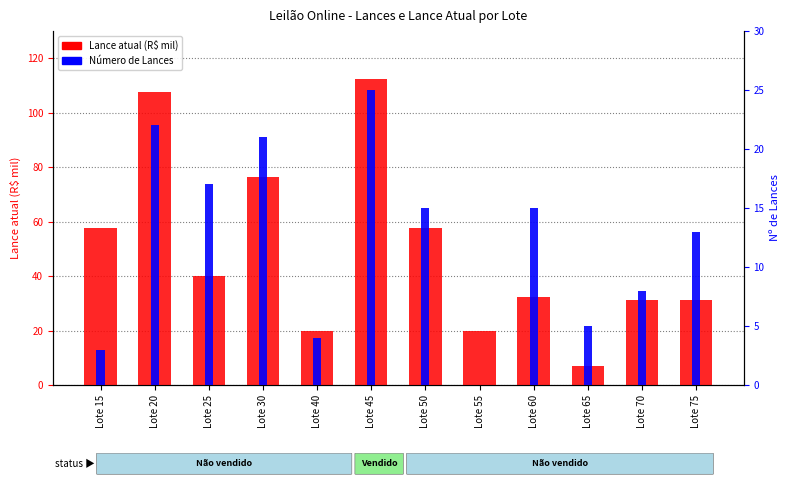

Does the chart contain stacked bars?

No